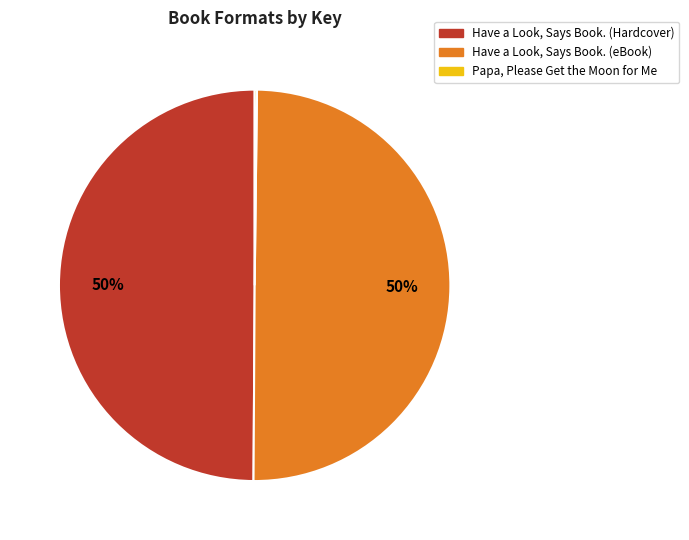

Approximately how many times larger is the value at Have a Look, Says Book. (eBook) compared to Have a Look, Says Book. (Hardcover)?

1.0